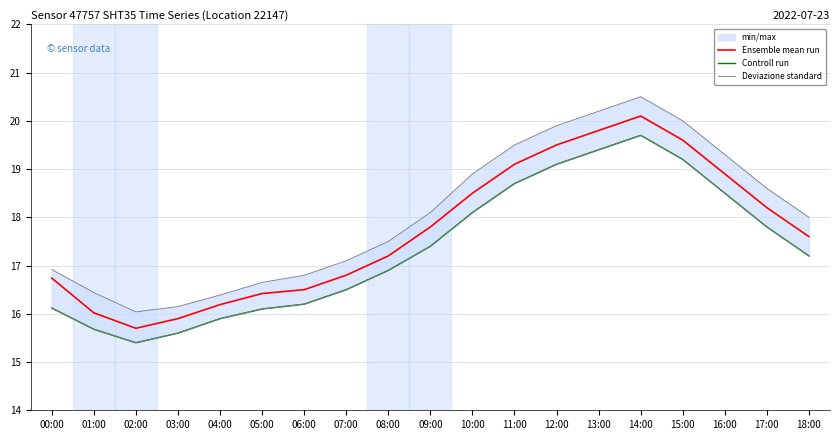

List the labels in order of Ensemble mean run value, smallest first.

02:00, 03:00, 01:00, 04:00, 05:00, 06:00, 00:00, 07:00, 08:00, 18:00, 09:00, 17:00, 10:00, 16:00, 11:00, 12:00, 15:00, 13:00, 14:00